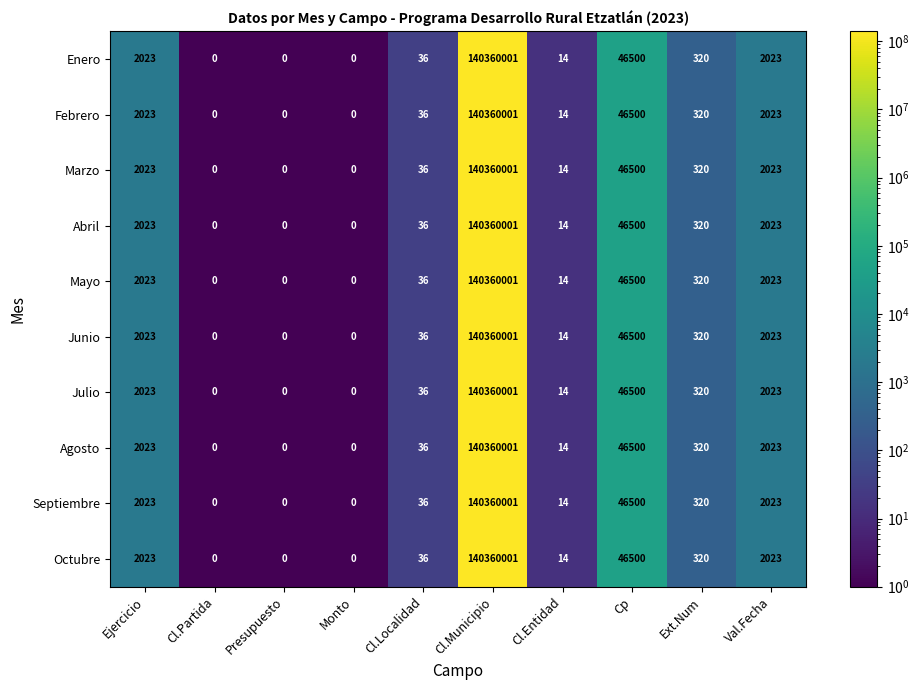

What is the sum of all Mayo values?

140410917